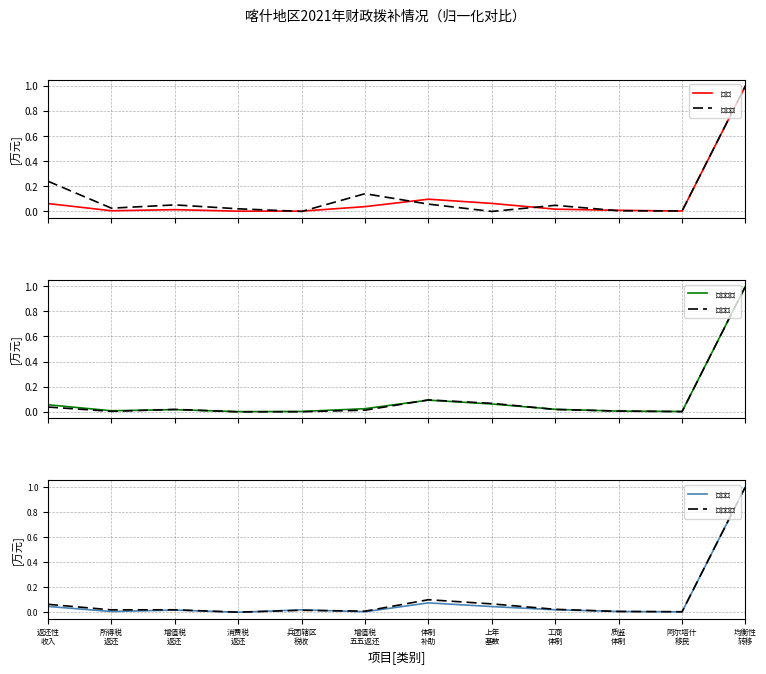

At which label is $疏勒县$ closest to 0?

消费税
返还